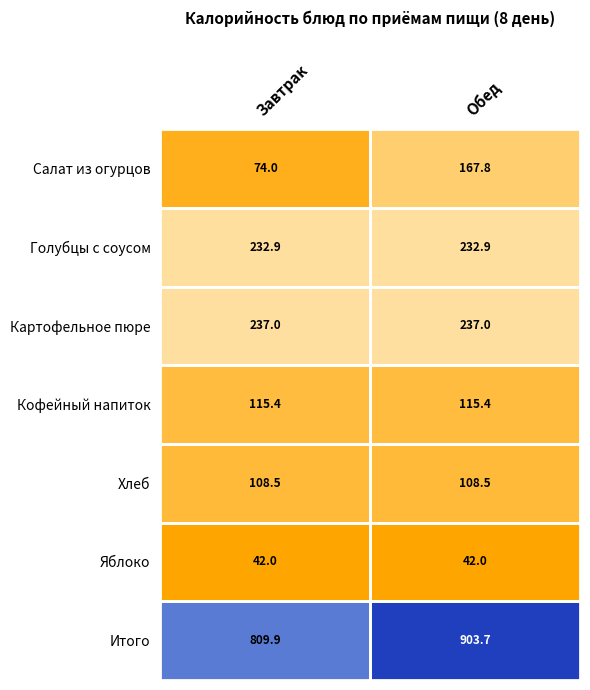

What is the approximate value of Кофейный напиток at Завтрак?

115.4